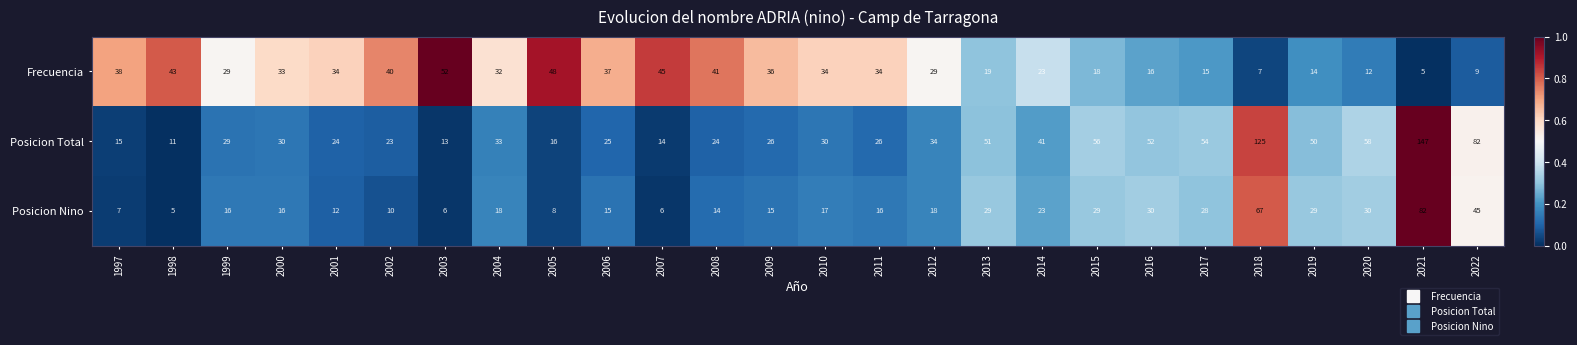

What is the difference between the second highest and minimum values in the Posicion Nino series?

62